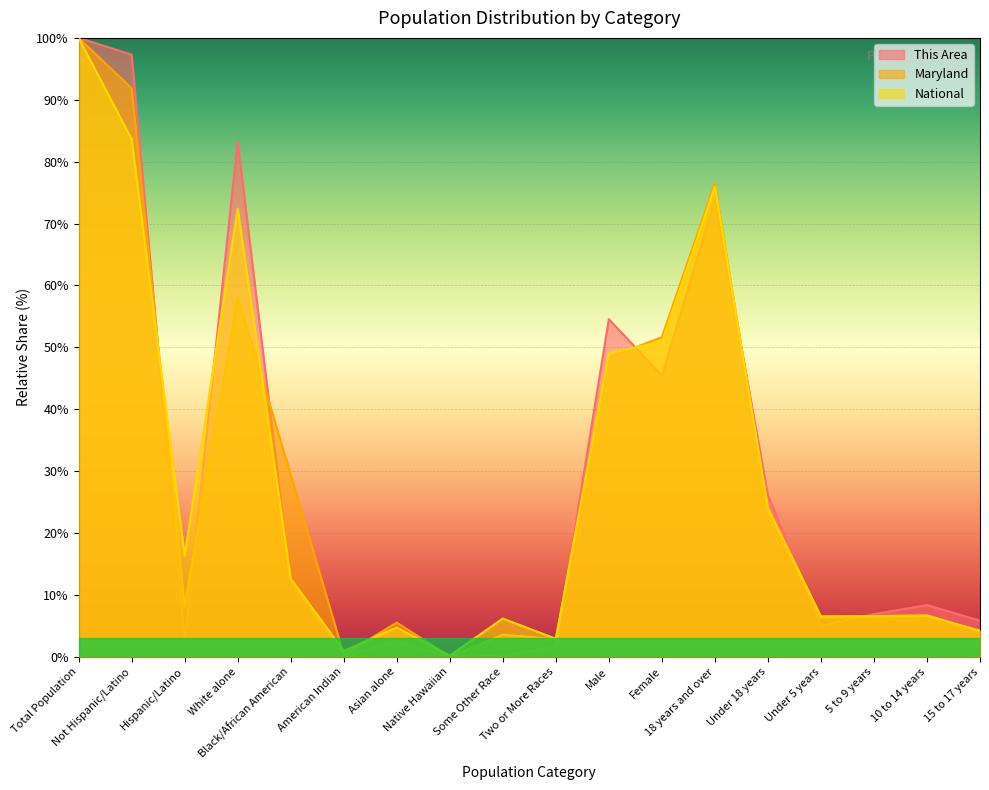

At which category does the chart reach its minimum across all series?

Native Hawaiian